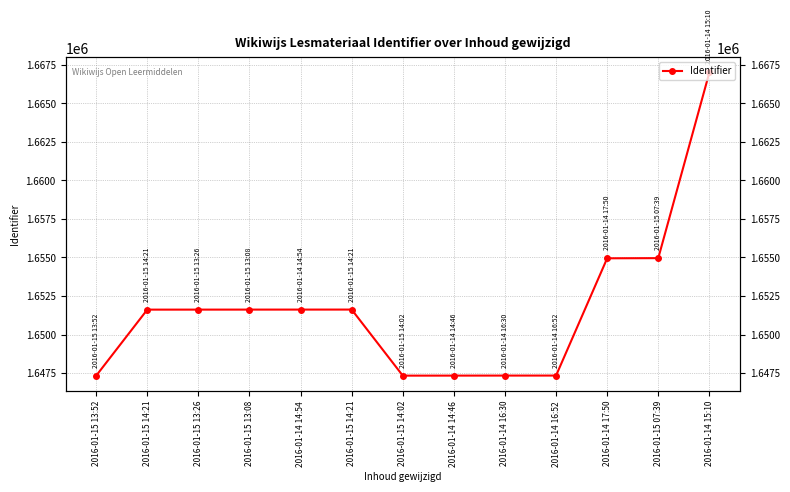

Rank the categories by value from highest to lowest.

2016-01-14 15:10, 2016-01-15 07:39, 2016-01-14 17:50, 2016-01-15 14:21, 2016-01-14 14:54, 2016-01-15 13:08, 2016-01-15 13:26, 2016-01-15 14:21, 2016-01-14 16:52, 2016-01-14 16:30, 2016-01-14 14:46, 2016-01-15 14:02, 2016-01-15 13:52